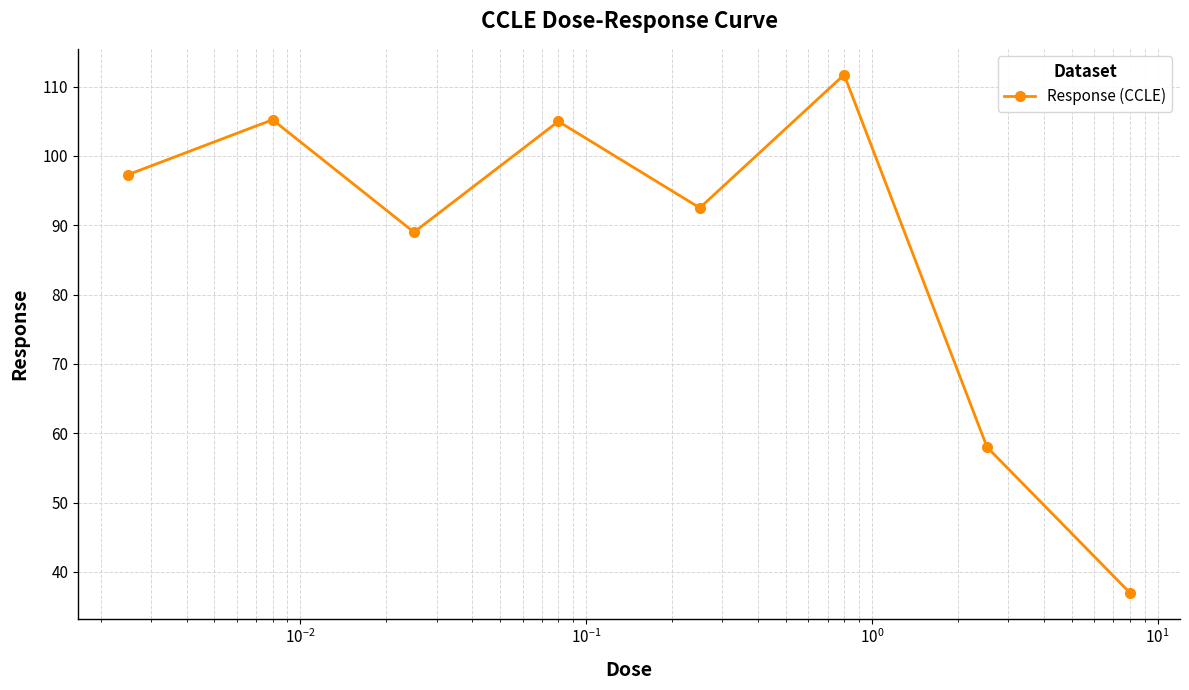

What is the sum of all values?

695.7